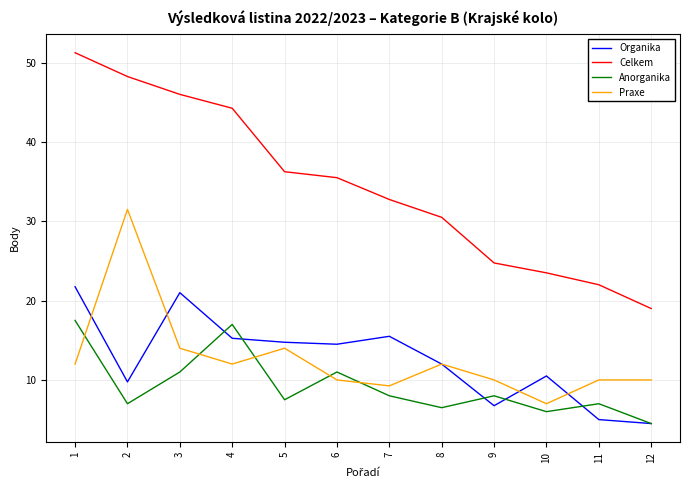

Does the chart display data point markers on the line(s)?

No